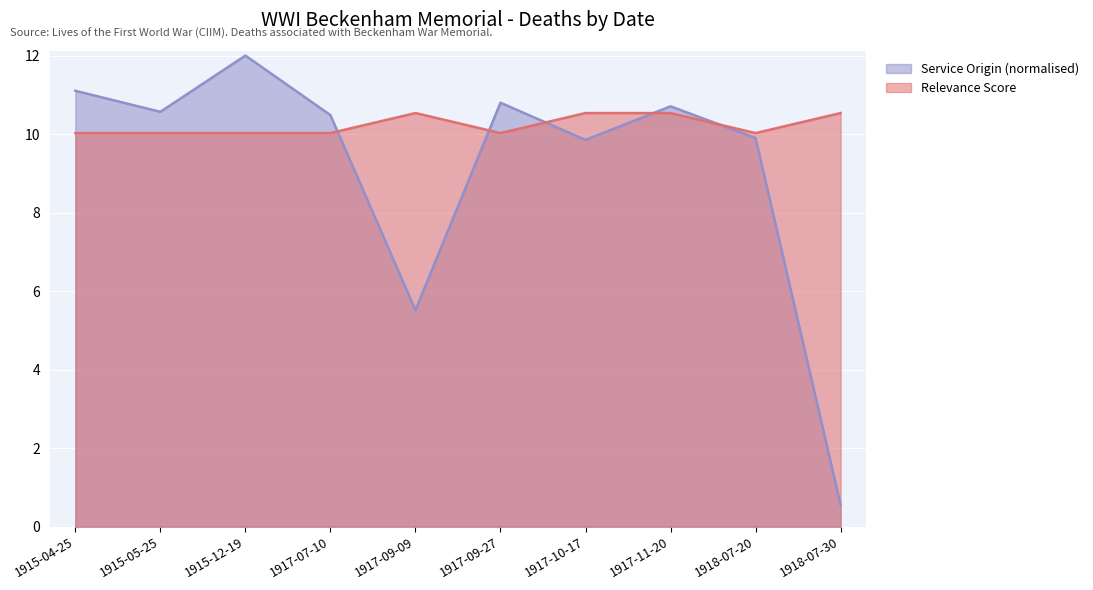

True or false: Service Origin Source has a value of 10.8 at 1917-09-27.

True